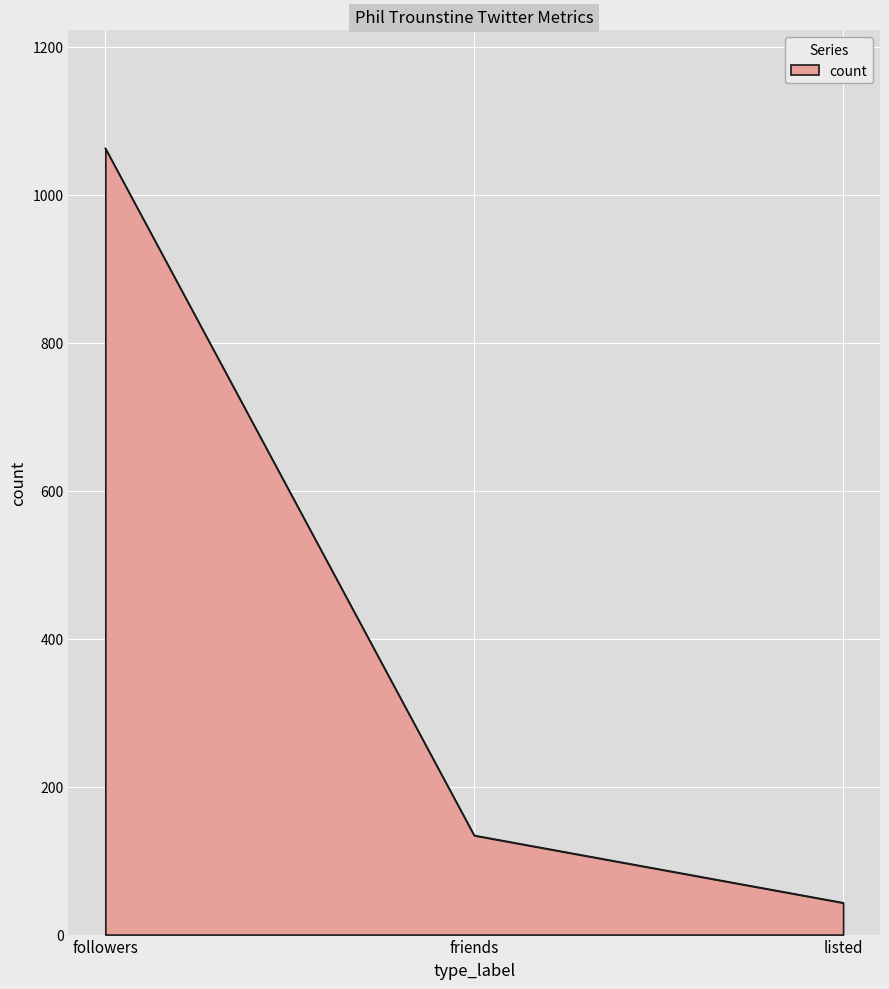

The value at friends is 134. True or false?

True